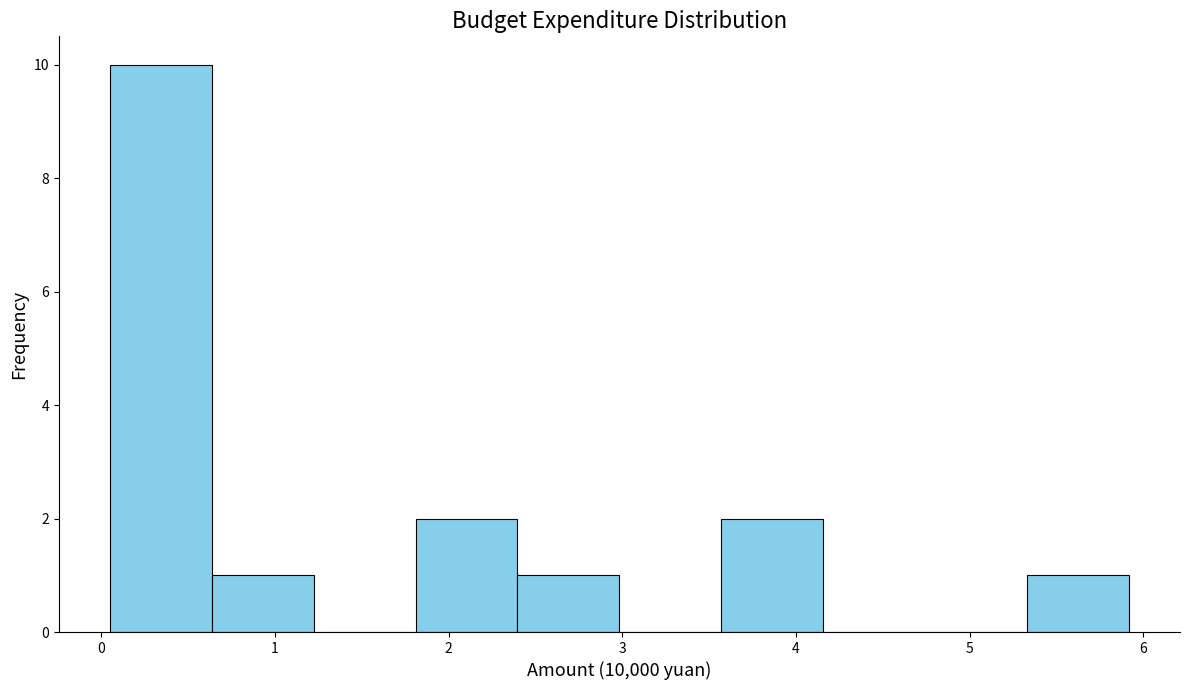

What is the height of the bar covering 5.3 to 5.9 on the x-axis? Neither the bar edges nor the heights are printed on the chart, so give them approximately, as read against the axes.

1